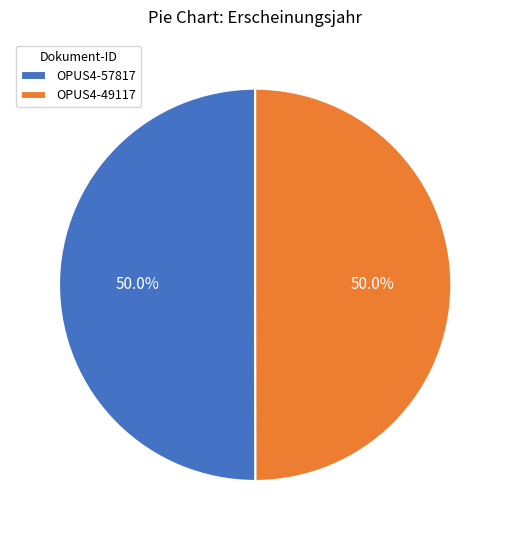

Combined, do OPUS4-57817 and OPUS4-49117 account for over 50%?

Yes